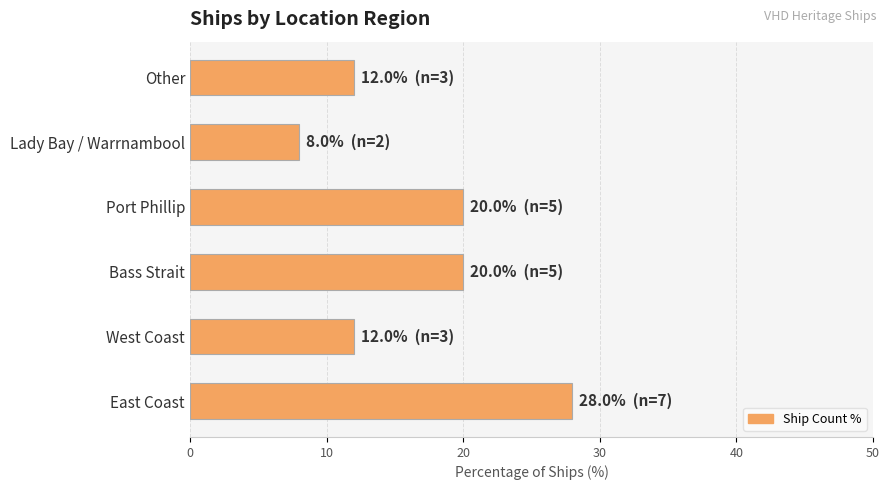

What is the difference between the maximum and minimum values?

20.0